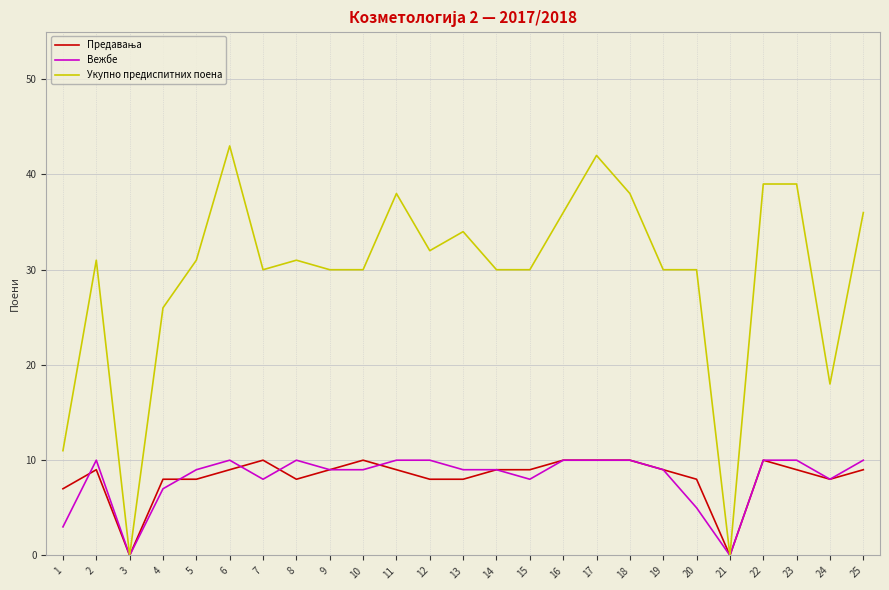

At which label is Укупно предиспитних поена closest to 21?

24